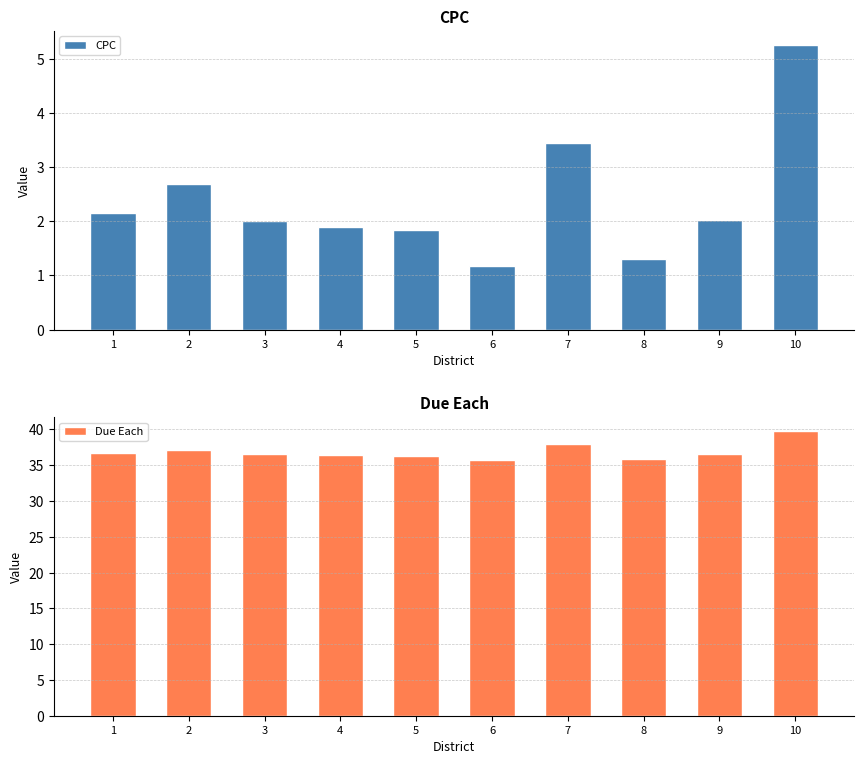

What value does the Due Each series have at 1?

36.6